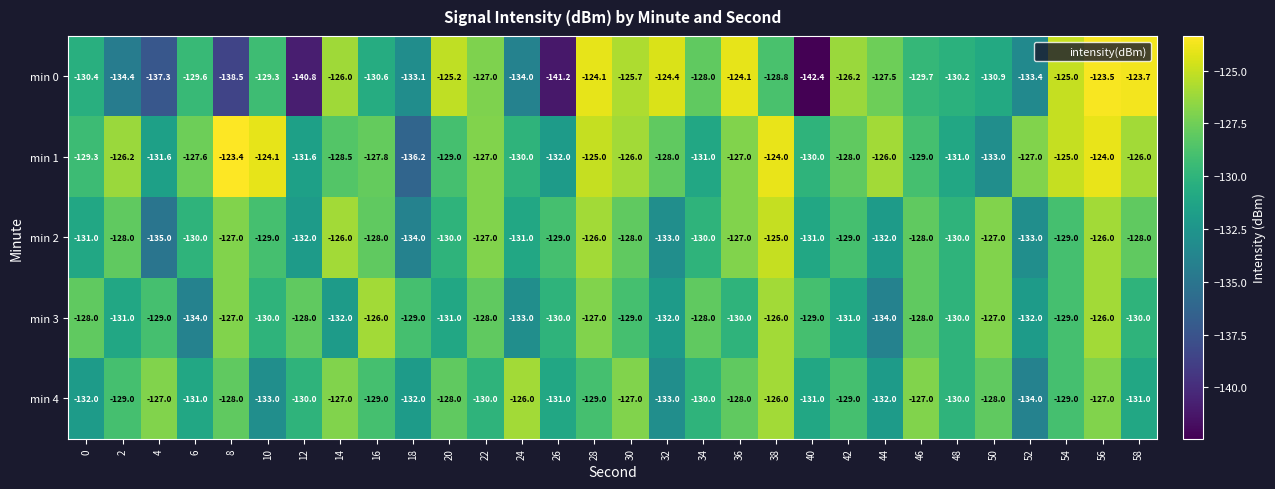

What is the maximum value shown in the chart?

-123.4